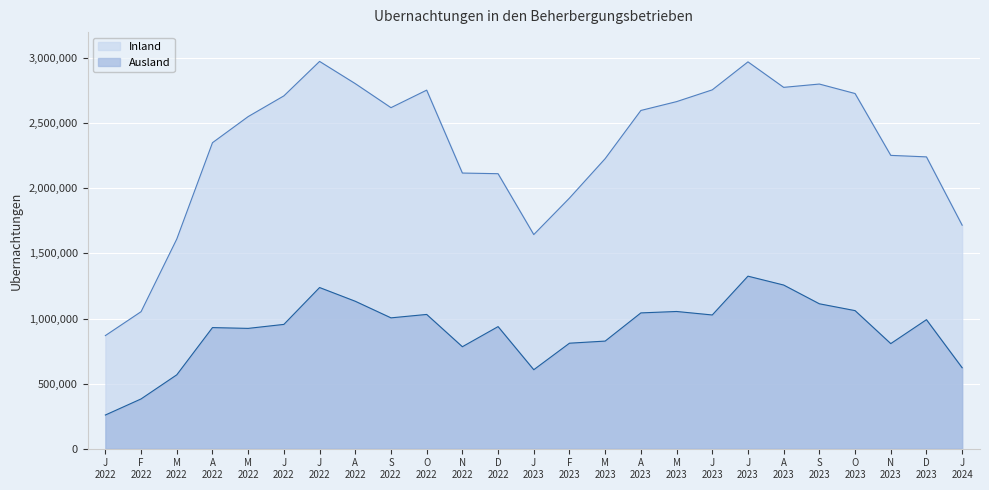

What is the minimum value shown in the chart?

258601